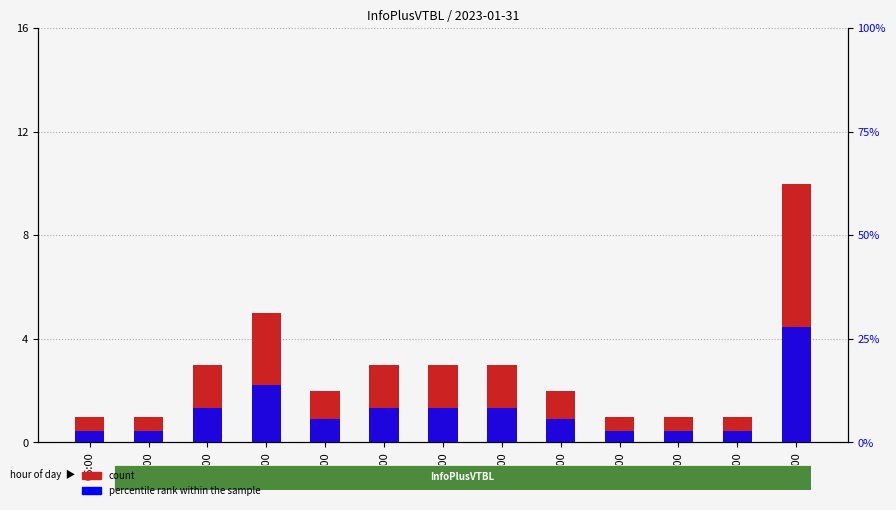

How many count values are between 1 and 3?

11